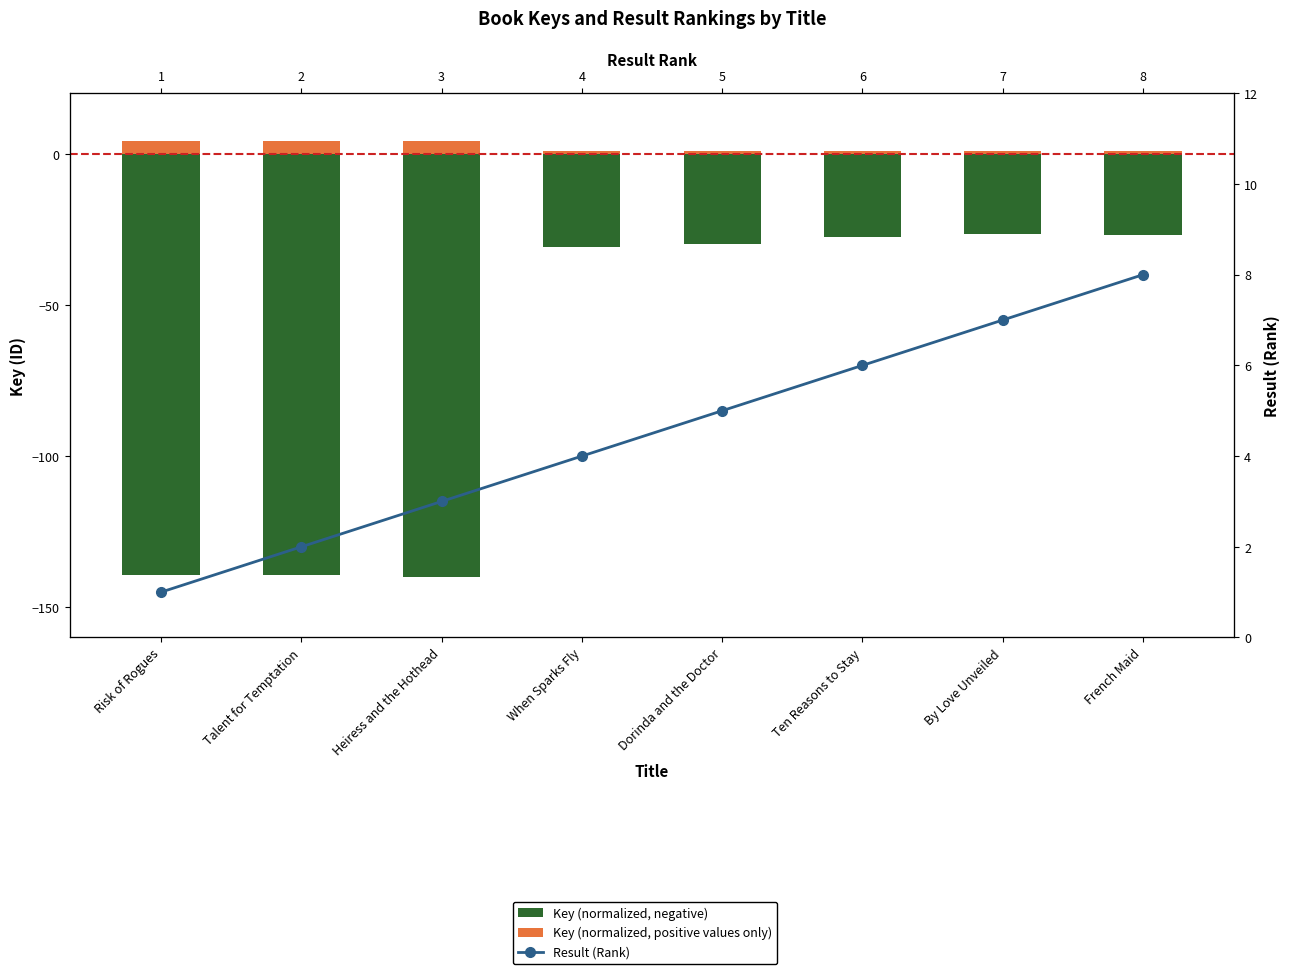

Which series has the widest spread of values?

Key (normalized, negative)